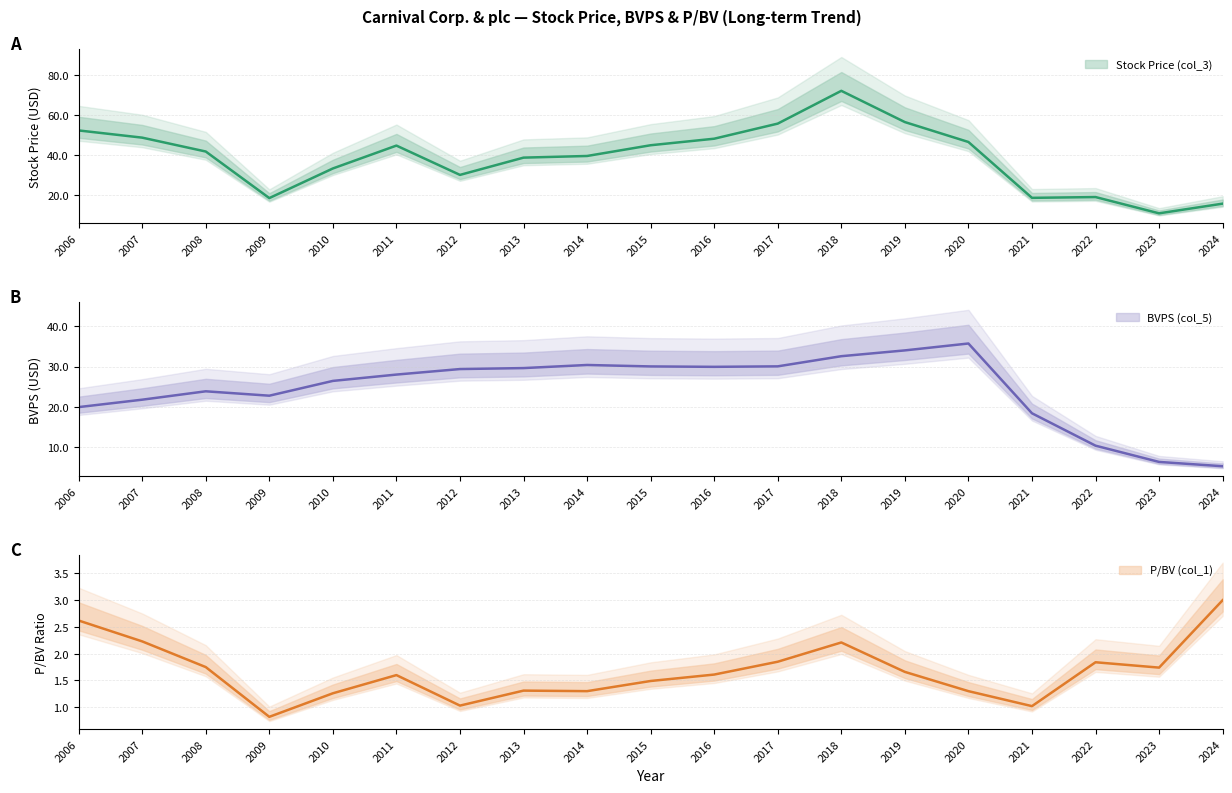

True or false: Stock Price (col_3) and P/BV (col_1) intersect in this chart.

False